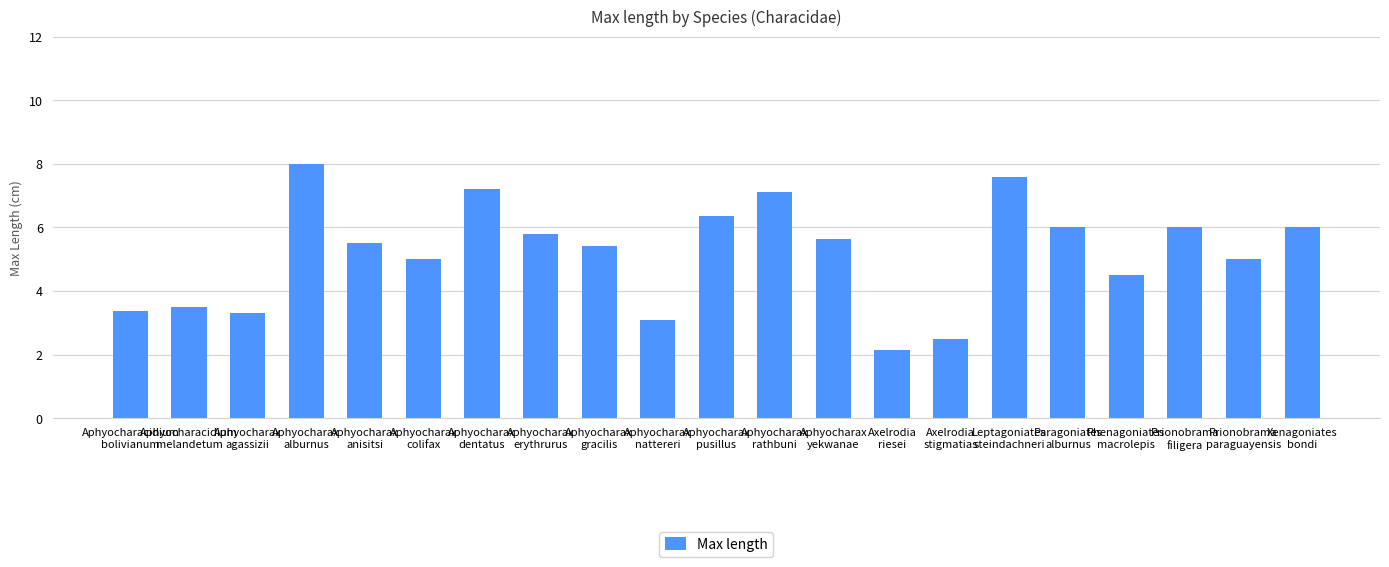

What is the difference between the second highest and second lowest values?

5.1